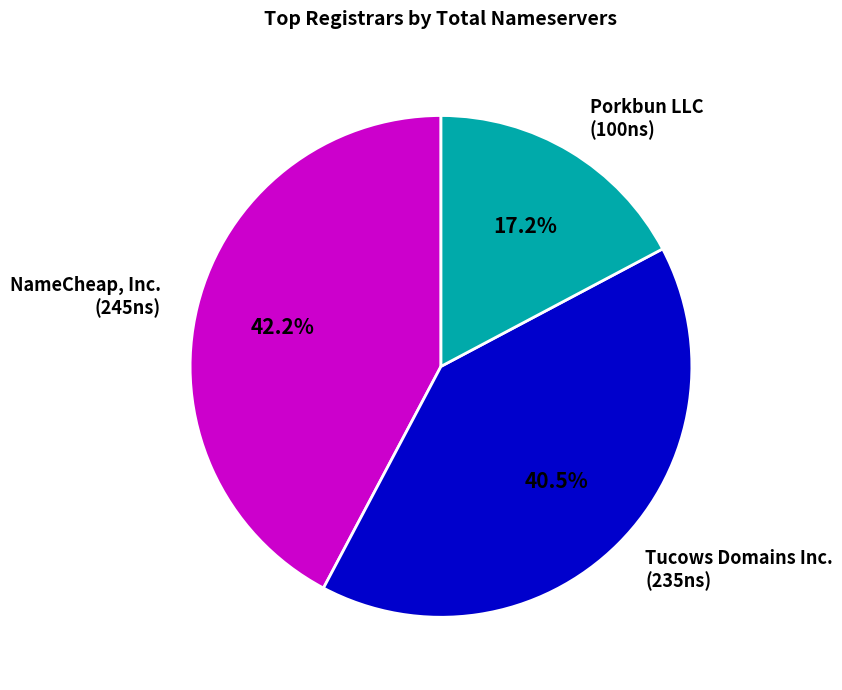

How many segments does this pie chart have?

3